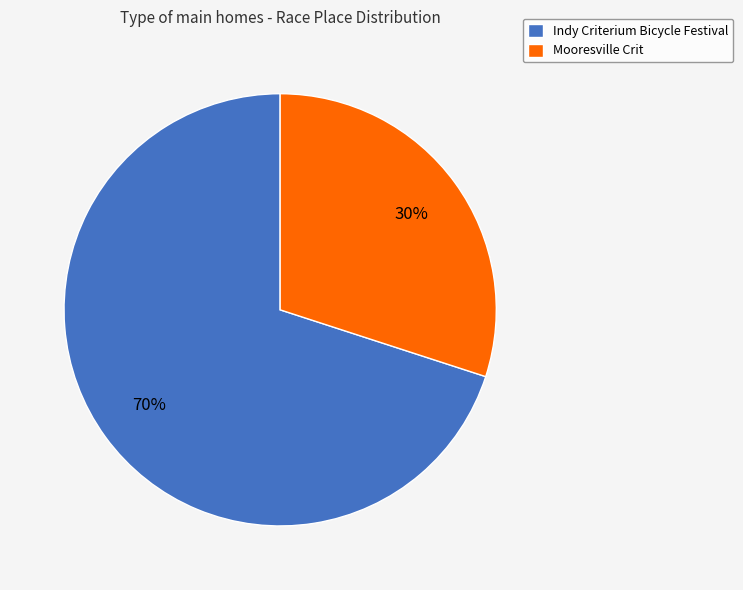

What percentage is the Indy Criterium Bicycle Festival slice, to the nearest percent?

70%